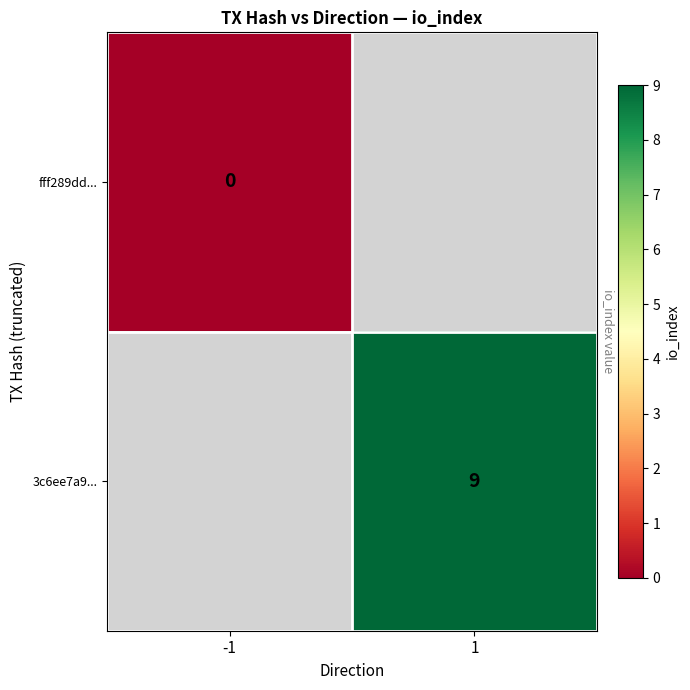

True or false: 3c6ee7a9... has a value of 13 at 1.

False